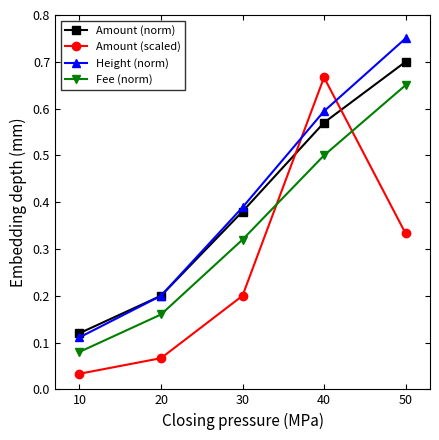

What is the sum of the Height (norm) values at 40 and 50?

1.3